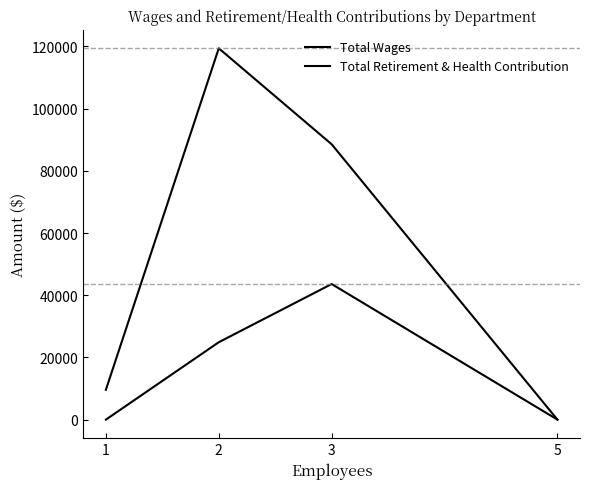

Is it true that Total Retirement & Health Contribution equals 43608 at 3?

True